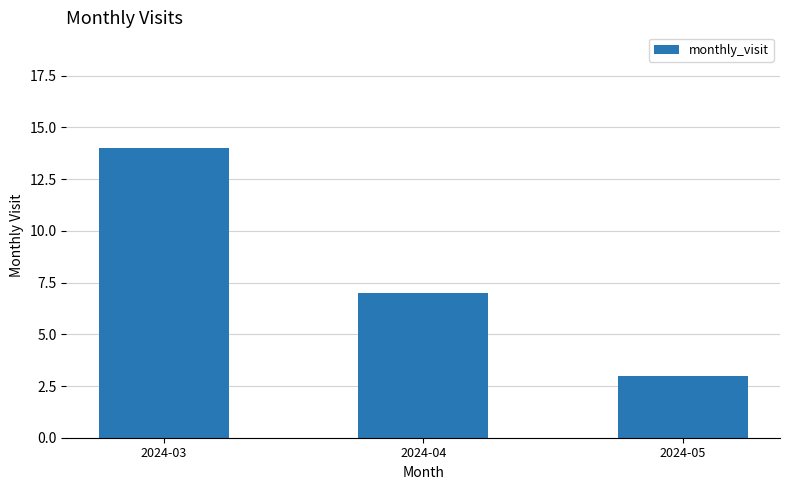

What is the greatest value displayed?

14